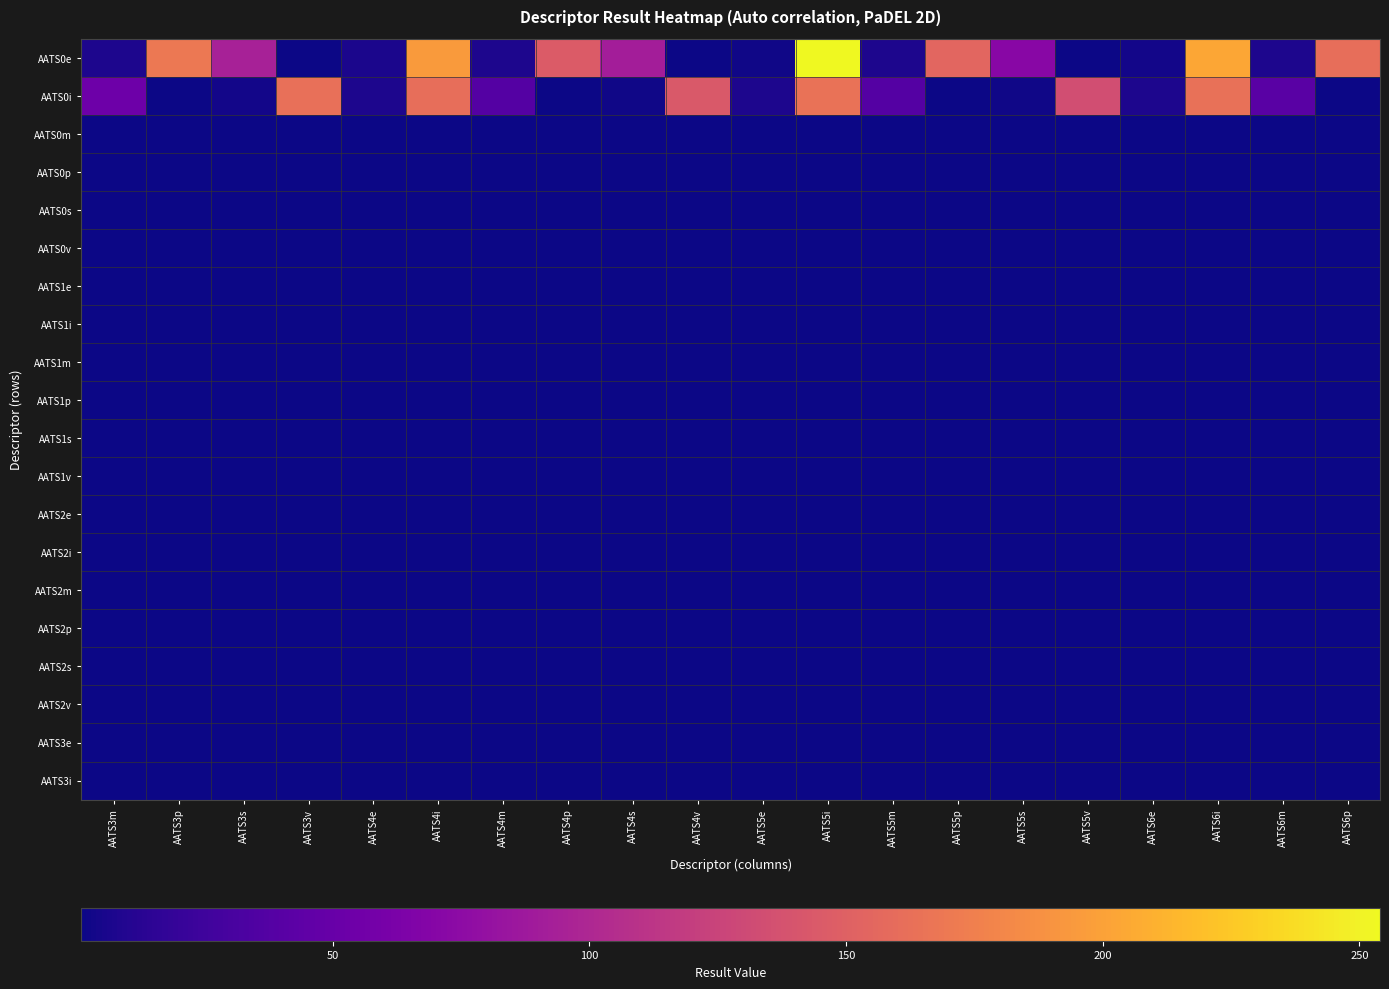

Which has a higher value, AATS3m or AATS5m?

AATS3m